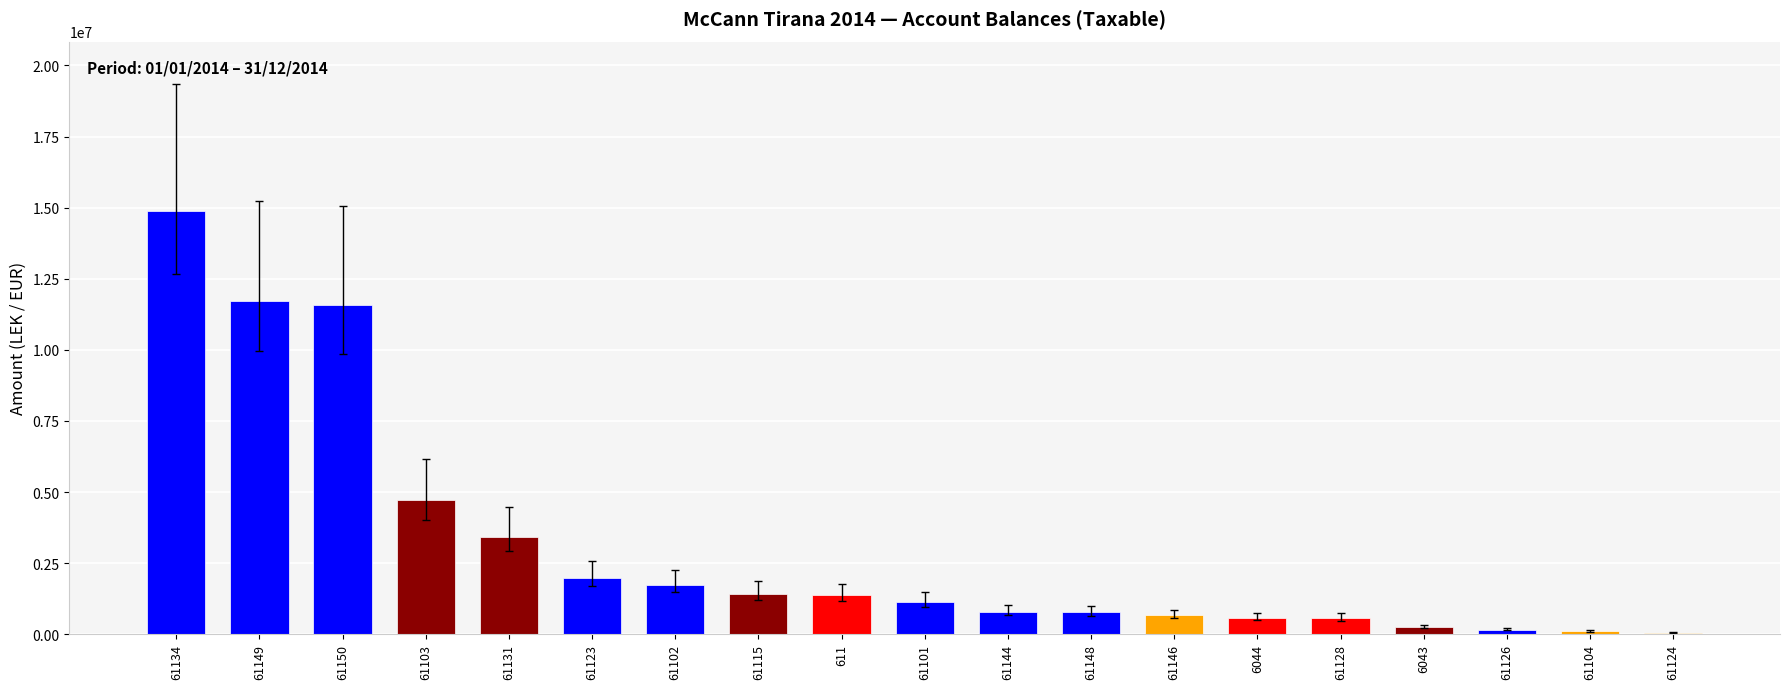

Is it true that the value at 611 is 1366068.5?

True